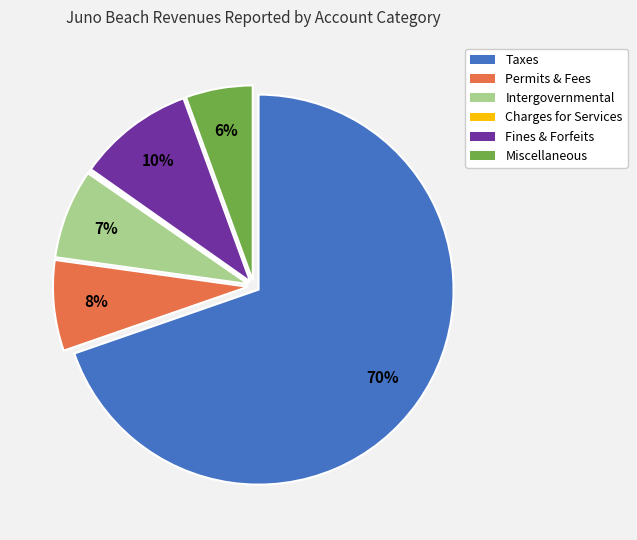

To the nearest percent, what is the average slice percentage?

17%